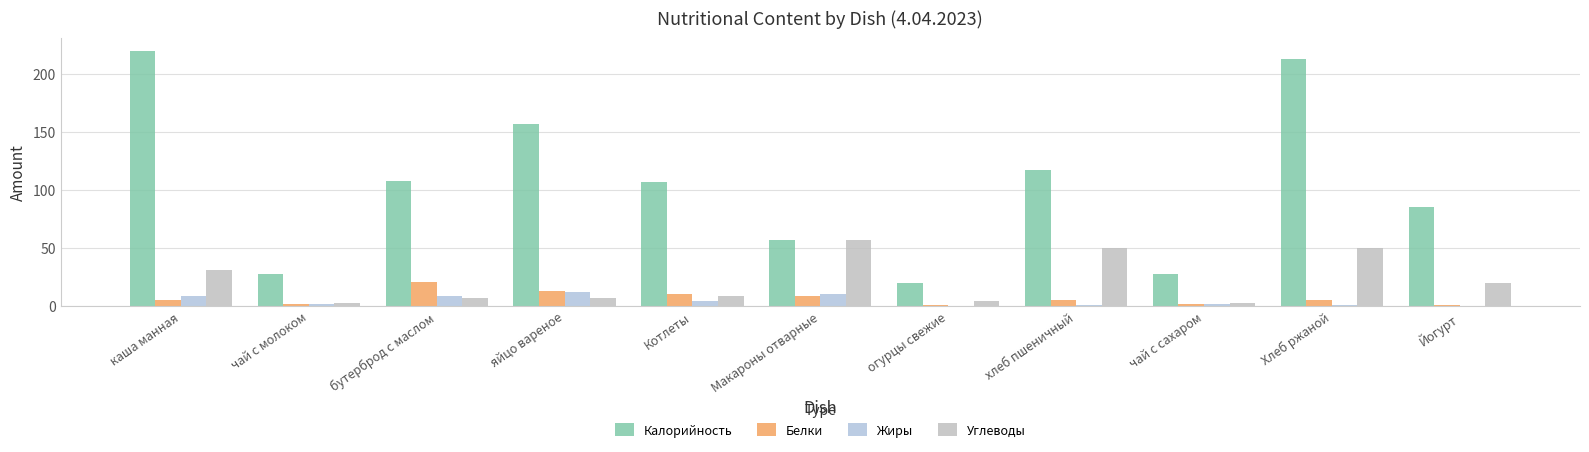

At which label does Белки first exceed 5?

бутерброд с маслом